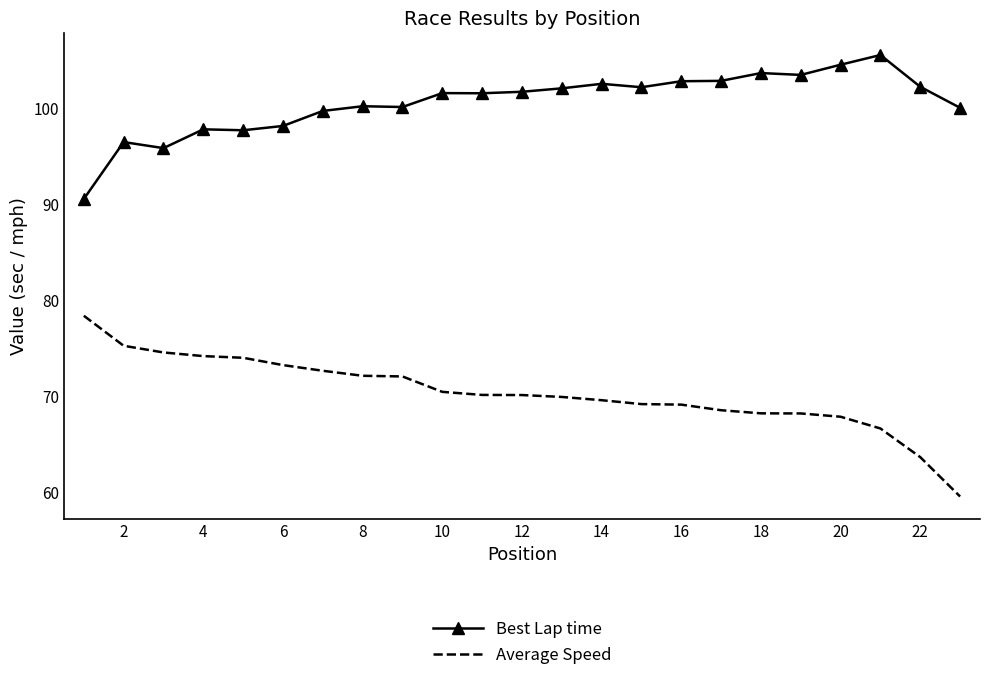

What is the minimum value for Average Speed?

59.6